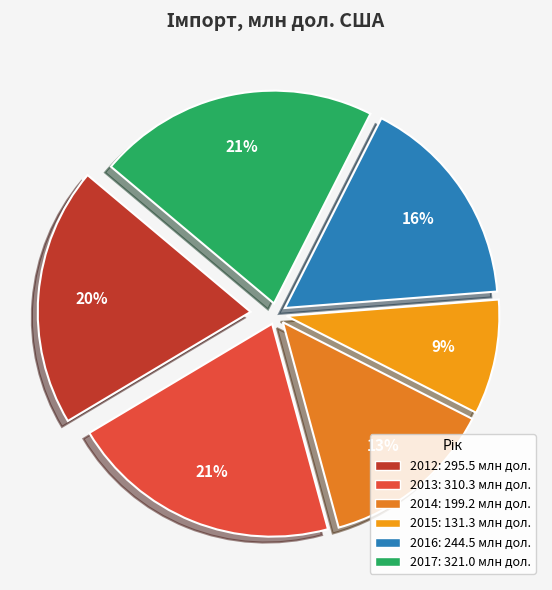

Count the number of slices in the pie.

6